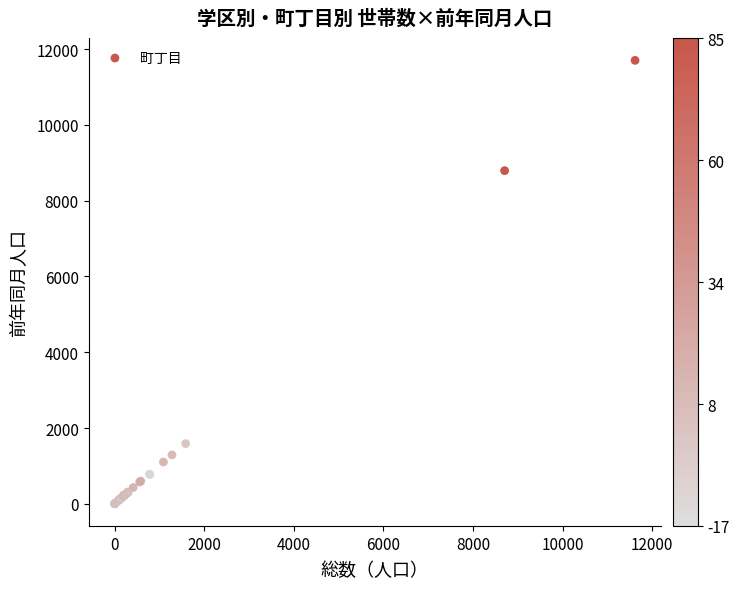

What Y value in the scatter plot is closest to 5851?

8791